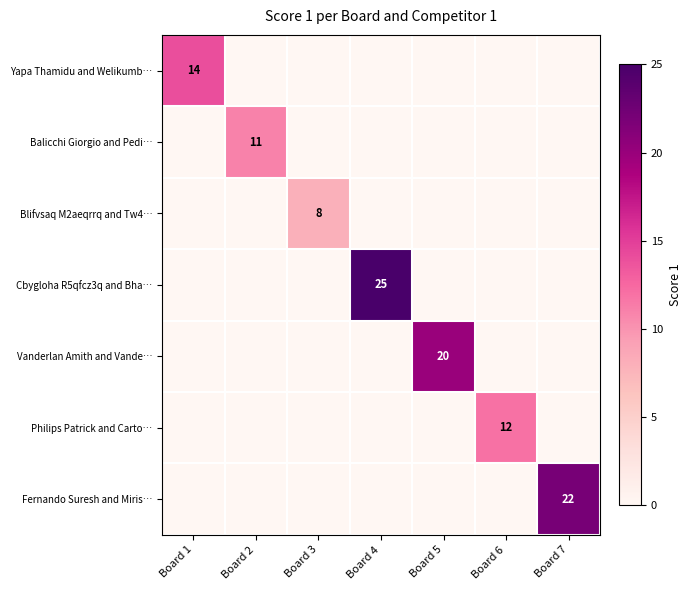

The Balicchi Giorgio and Pedi… series shows 0 at Board 5. True or false?

True